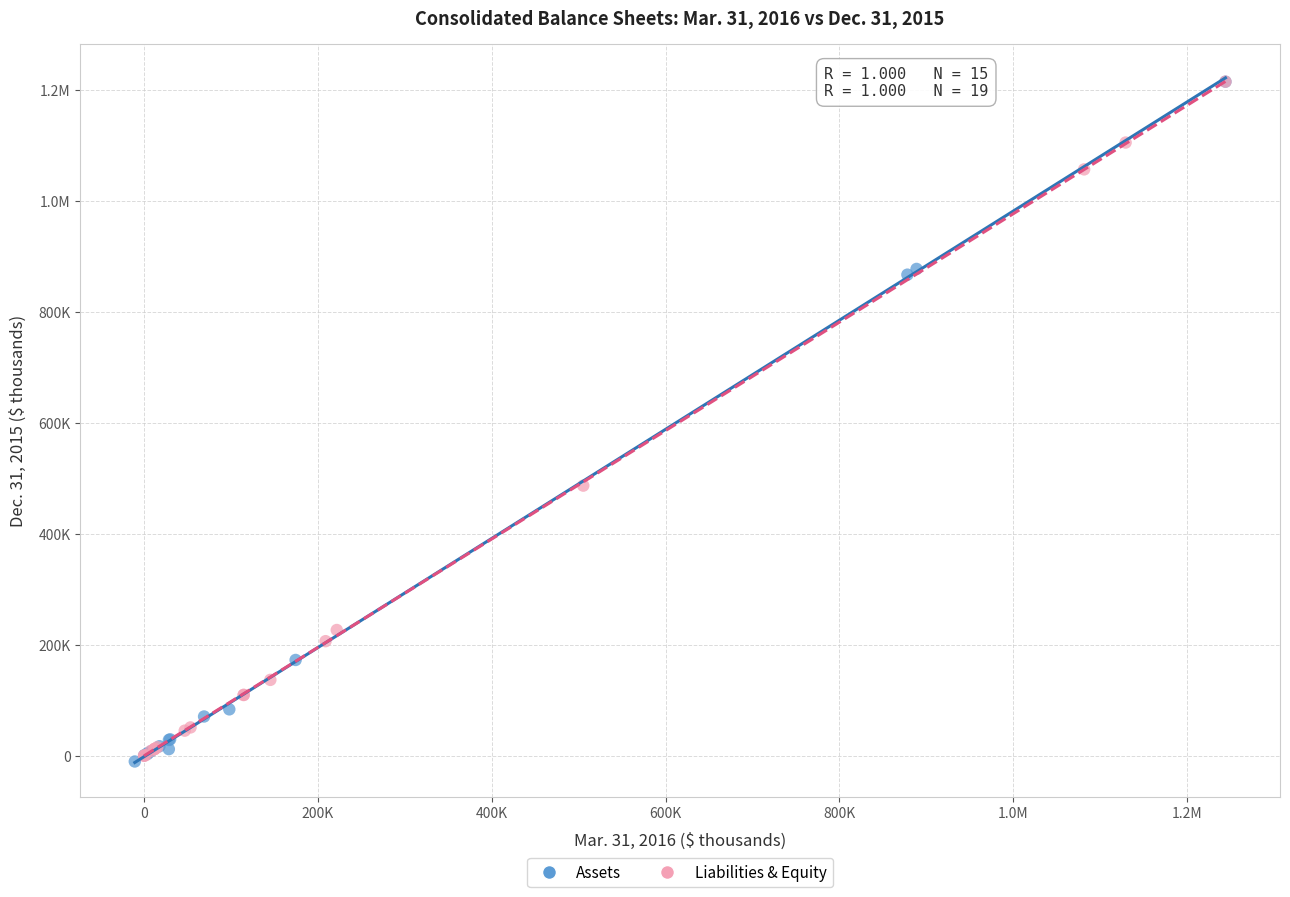

What are all the series names shown in the legend?

Assets, Liabilities & Equity